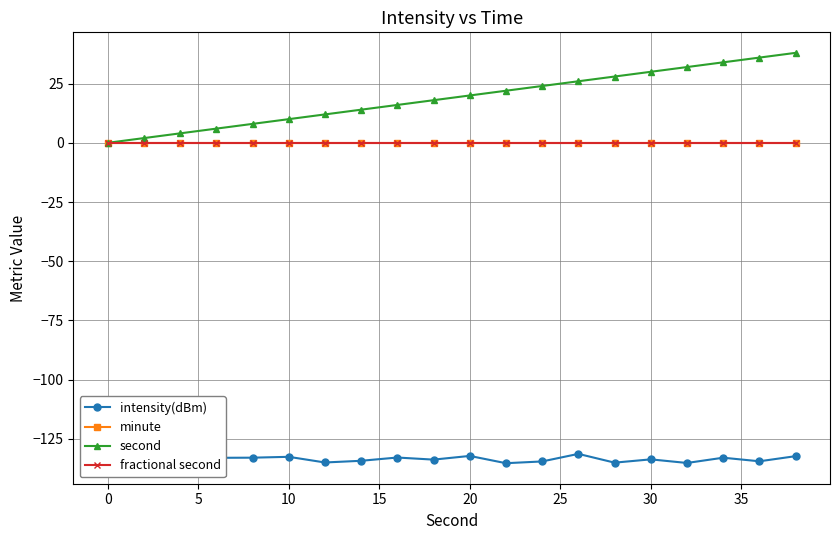

At how many categories does at least one series exceed -27?

20